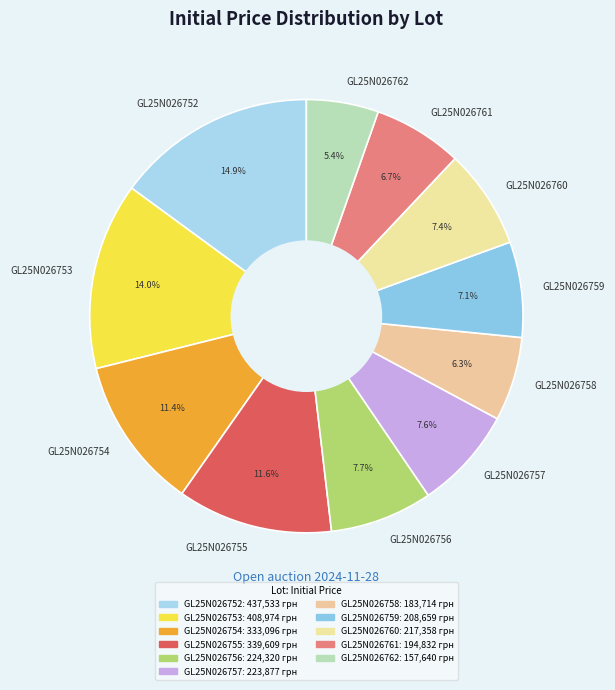

Count the number of slices in the pie.

11